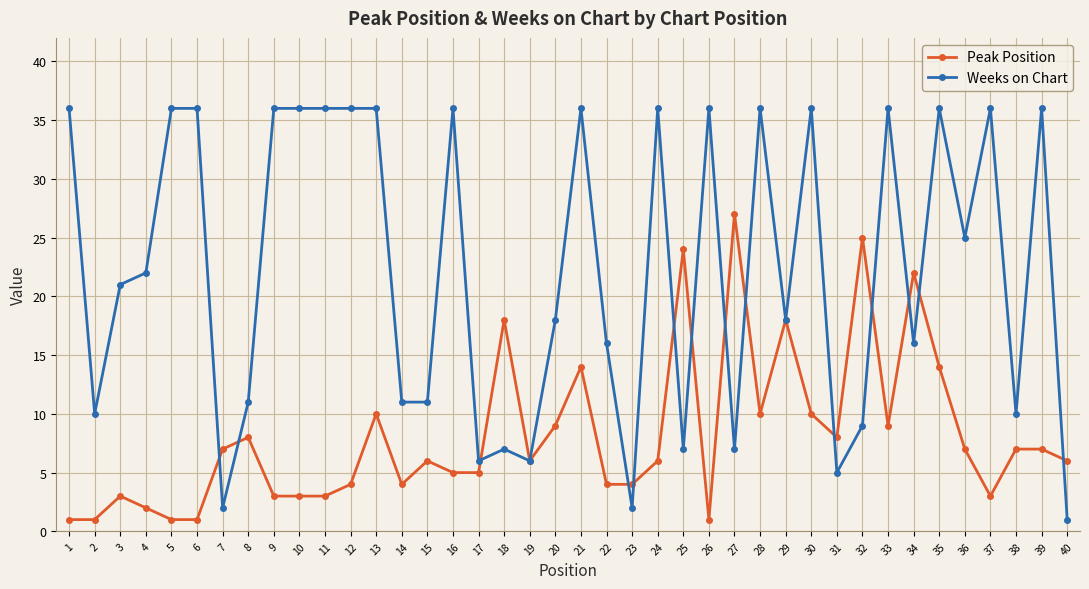

Which category has the highest value in the Peak Position series?

27